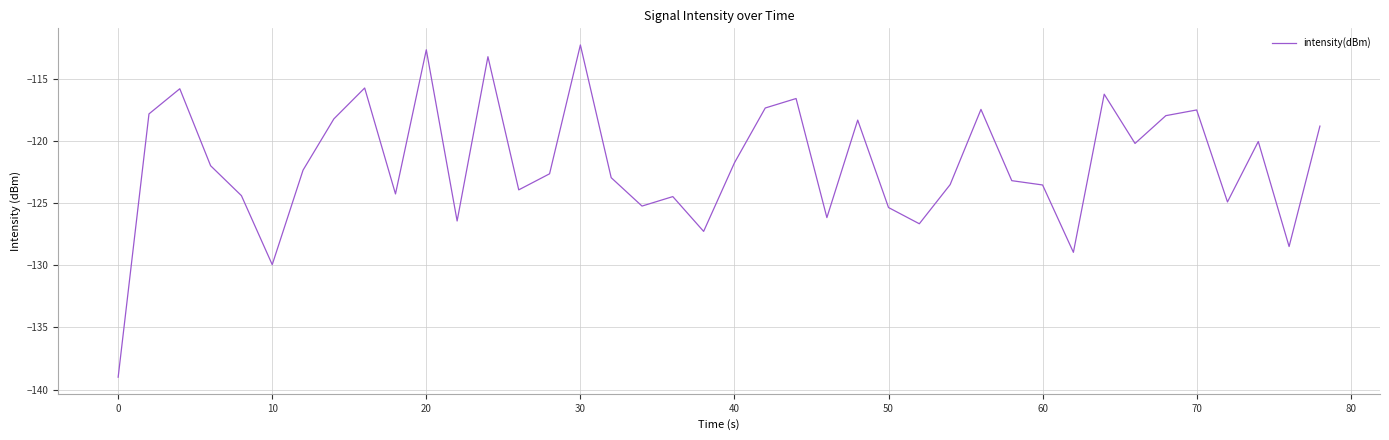

What is the difference between the maximum and minimum values?

26.7